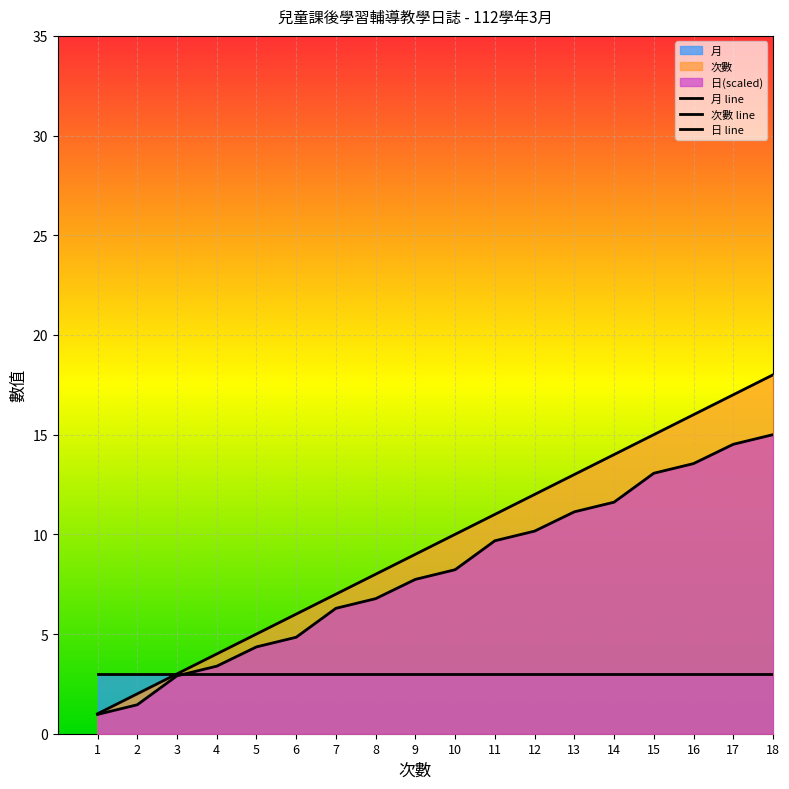

Rank the categories by 次數 value from highest to lowest.

18, 17, 16, 15, 14, 13, 12, 11, 10, 9, 8, 7, 6, 5, 4, 3, 2, 1